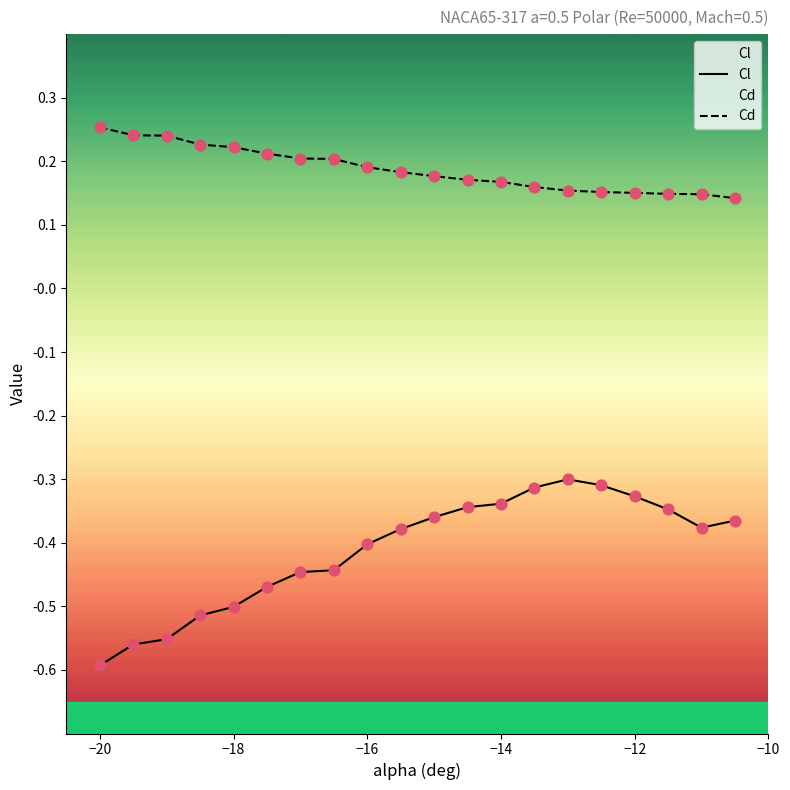

What is the total value across all series at -16?

-0.2